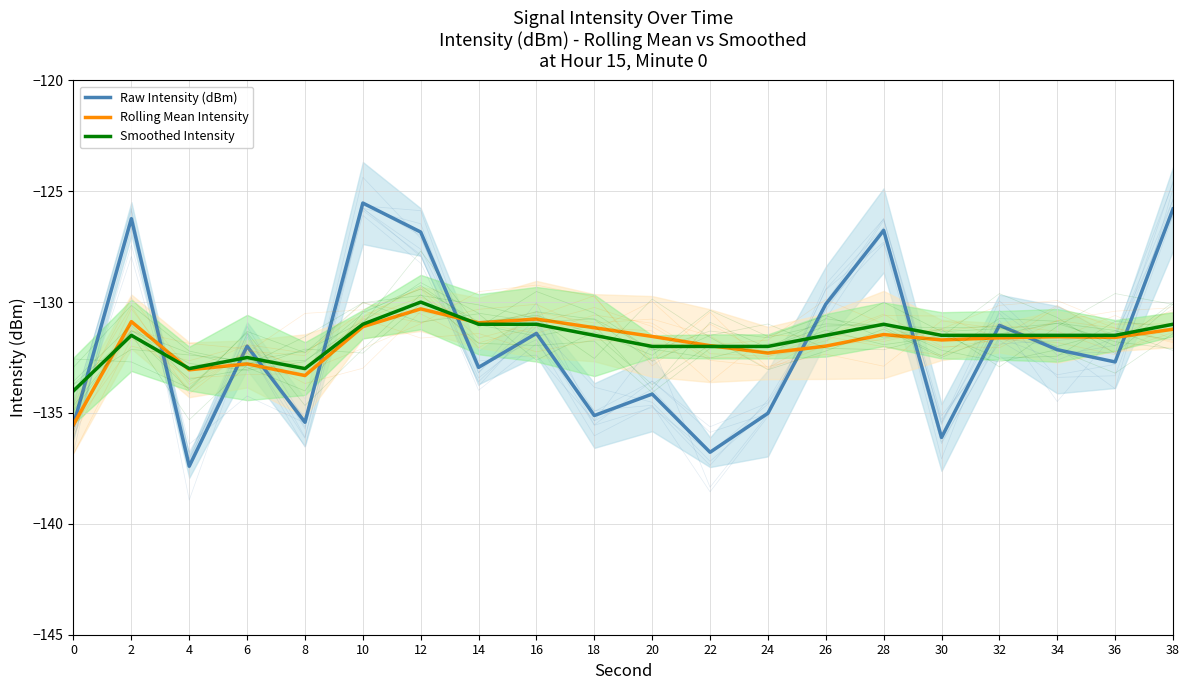

Reading left to right, list all the values displayed in this chart.

Raw Intensity (dBm): -135.5	-126.2	-137.4	-132.0	-135.4	-125.5	-126.8	-132.9	-131.4	-135.1	-134.1	-136.8	-135.0	-130.1	-126.8	-136.1	-131.0	-132.1	-132.7	-125.8
Rolling Mean Intensity: -135.5	-130.9	-133.1	-132.8	-133.3	-131.1	-130.3	-130.9	-130.8	-131.2	-131.5	-132.0	-132.3	-132.0	-131.5	-131.7	-131.6	-131.6	-131.6	-131.2
Smoothed Intensity: -134.0	-131.5	-133.0	-132.5	-133.0	-131.0	-130.0	-131.0	-131.0	-131.5	-132.0	-132.0	-132.0	-131.5	-131.0	-131.5	-131.5	-131.5	-131.5	-131.0